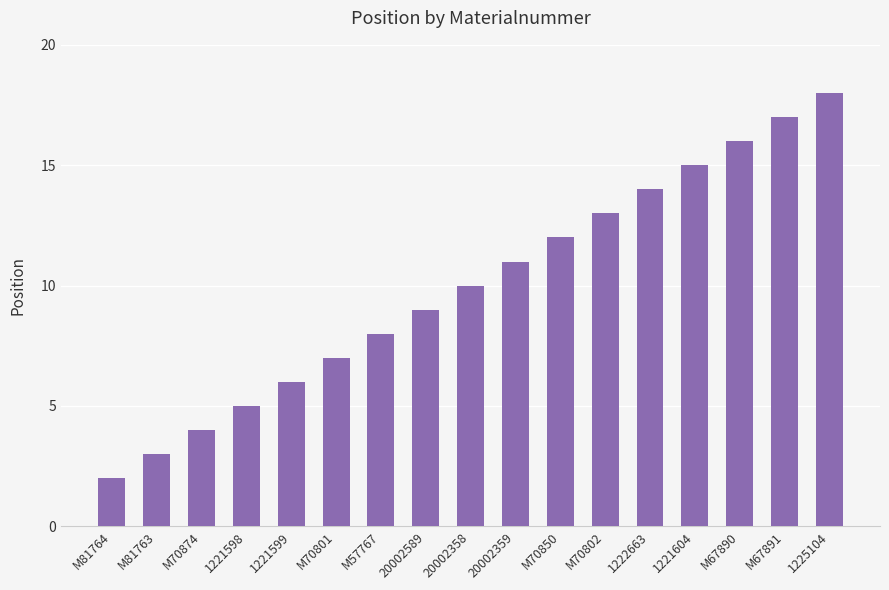

Which has a higher value, M70874 or 20002589?

20002589